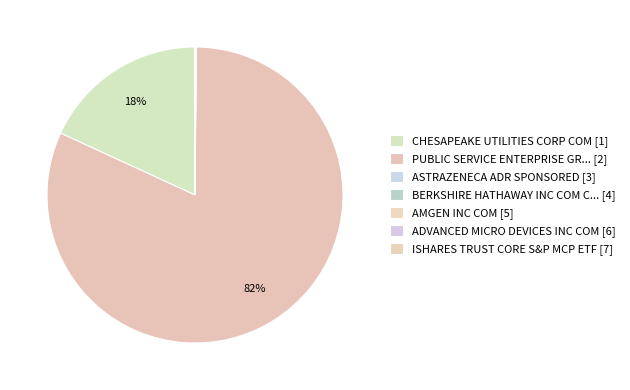

Which category has the biggest portion of the pie?

PUBLIC SERVICE ENTERPRISE GRP COM